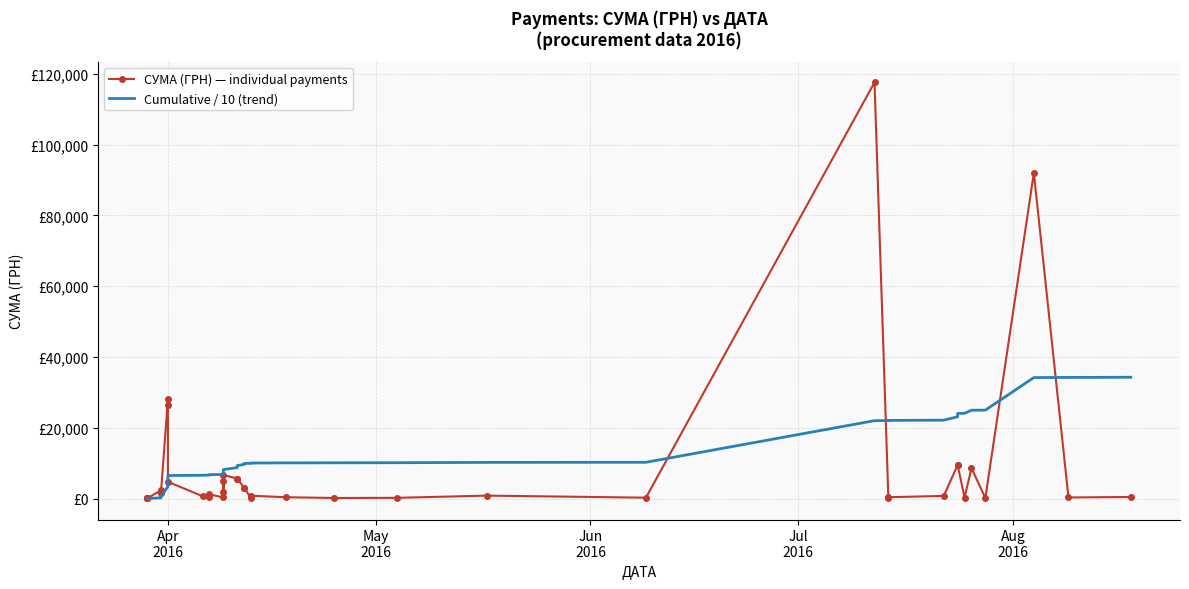

What position from the left is 8?

9